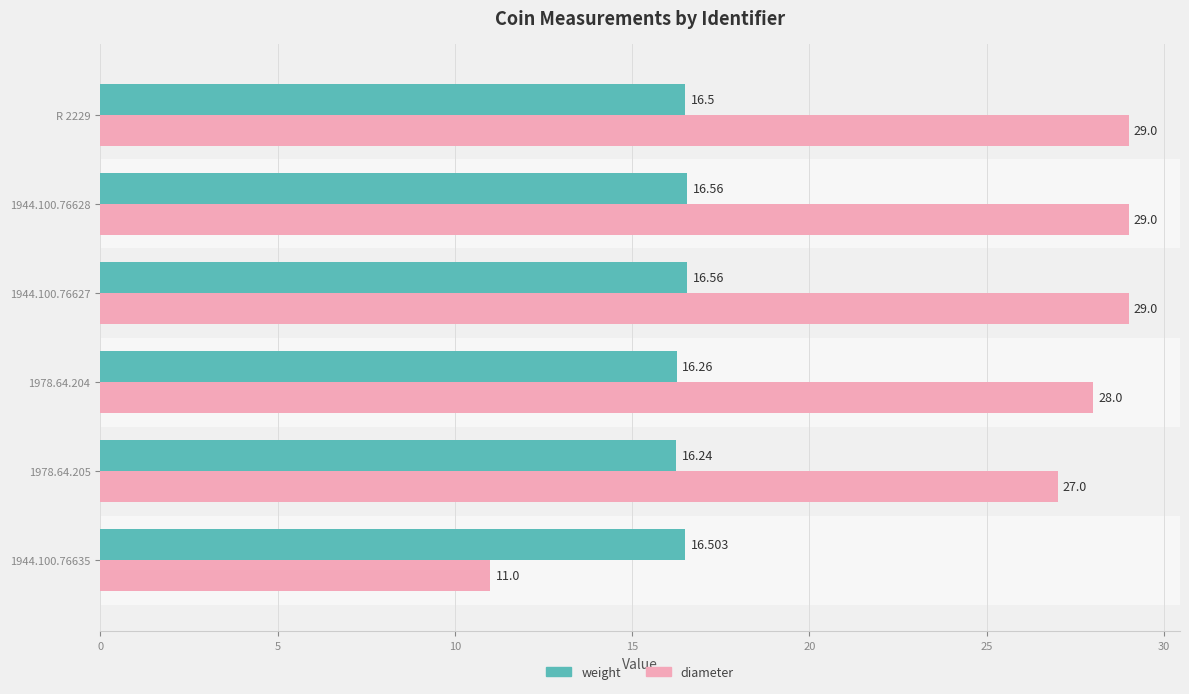

List the series in order of their peak value, lowest first.

weight, diameter